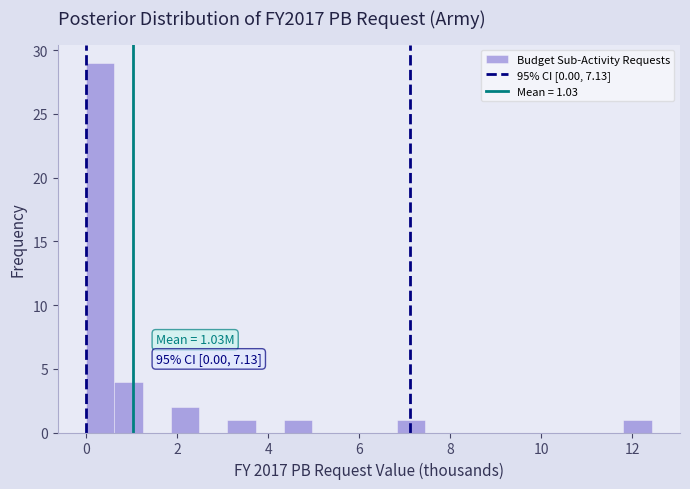

Read against the x-axis, roughly where is the centre of the tallest bar?

0.4